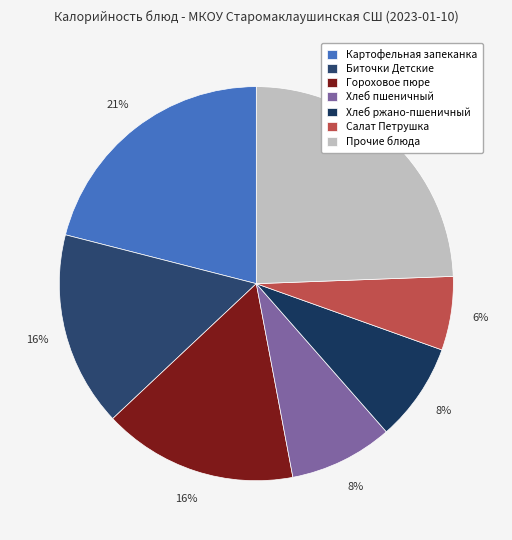

Is it true that Хлеб пшеничный is 23% of the pie?

False